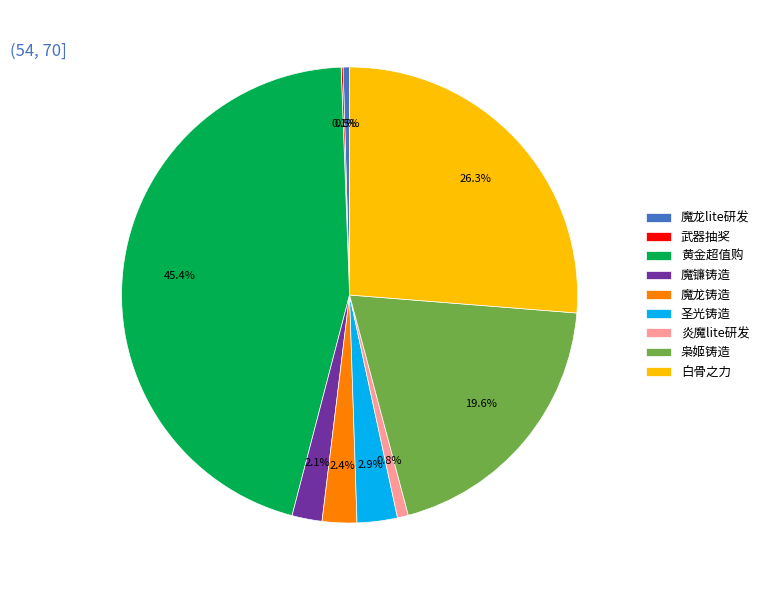

True or false: 黄金超值购 accounts for 59% of the total.

False